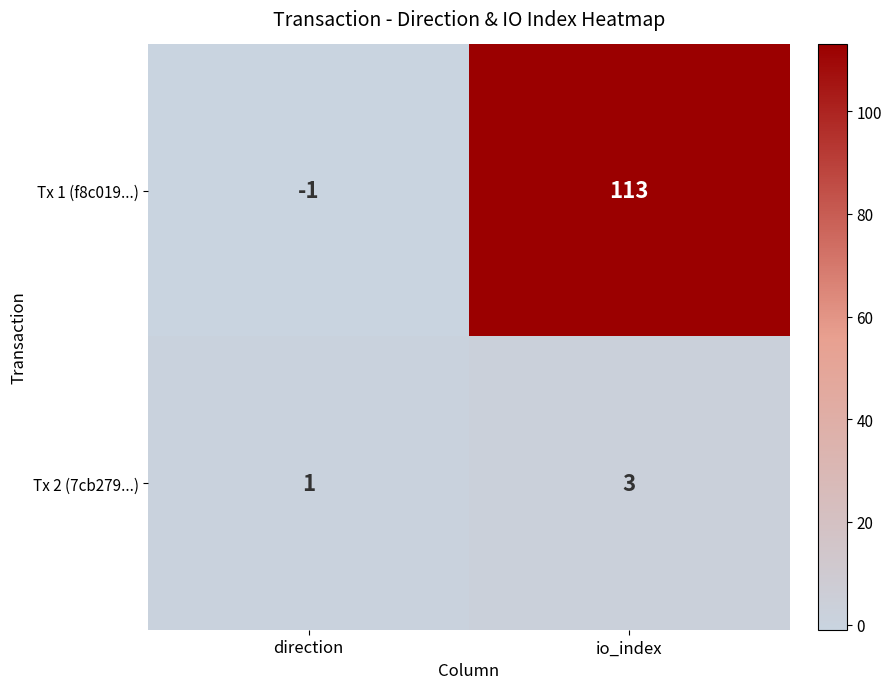

Which category has the highest value across all series?

io_index